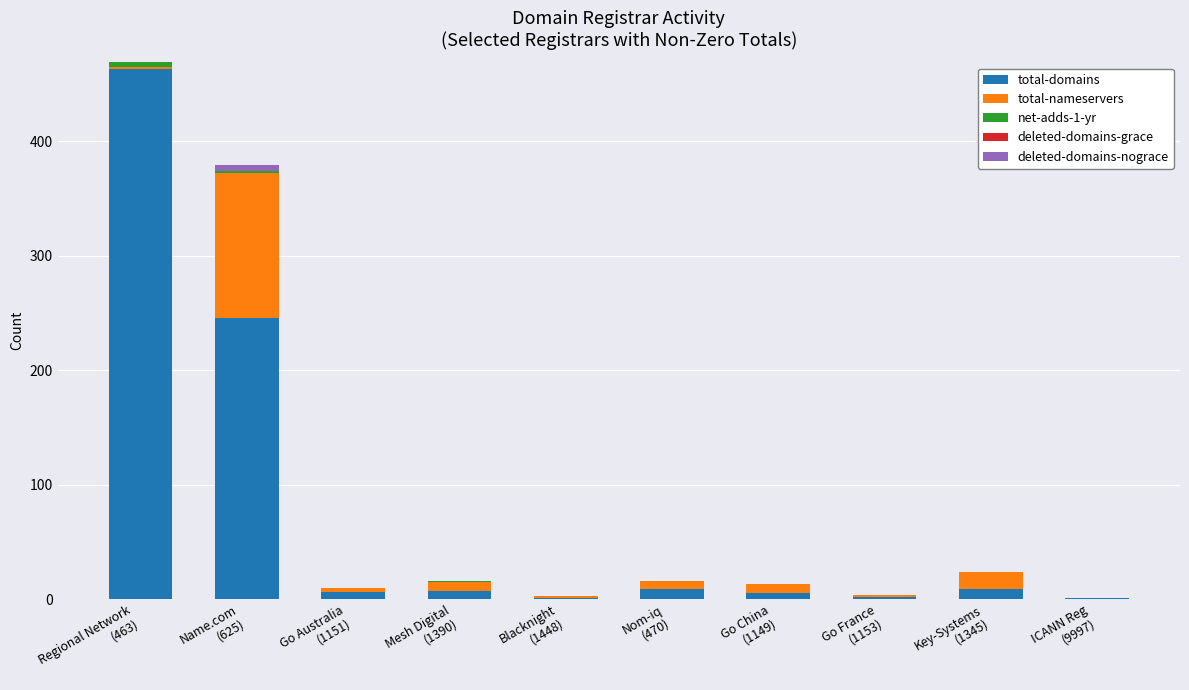

What is the highest value of the total-domains series?

463